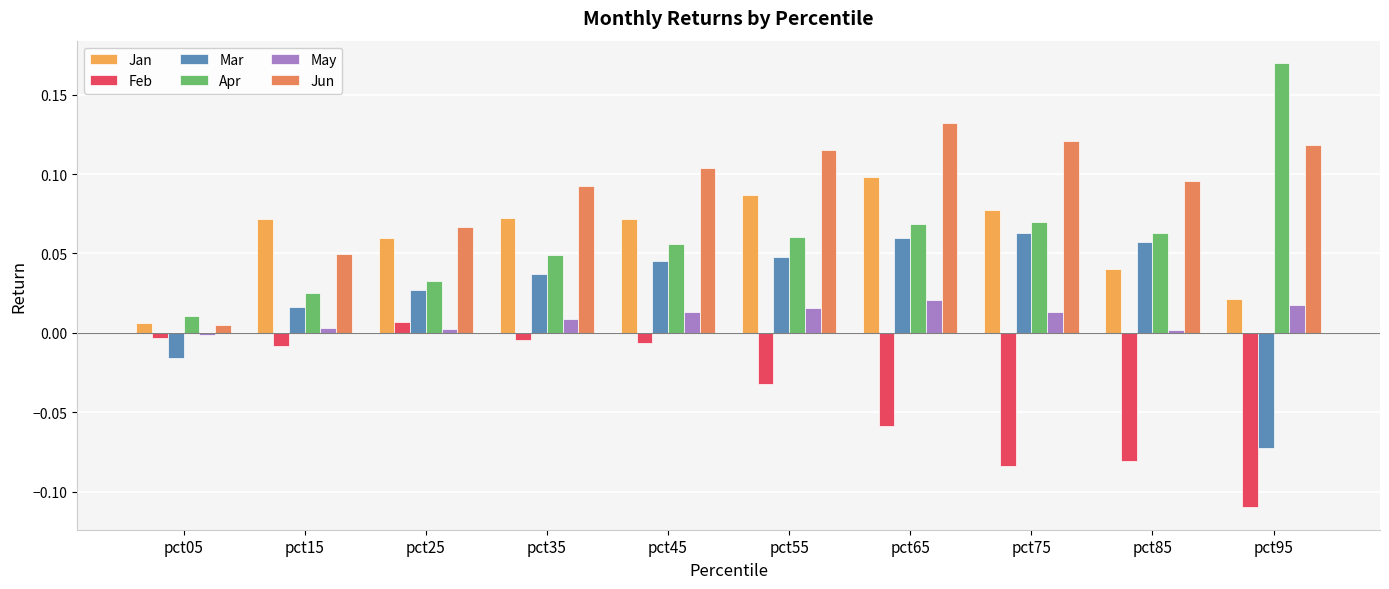

Which category has the highest value in the Mar series?

pct75